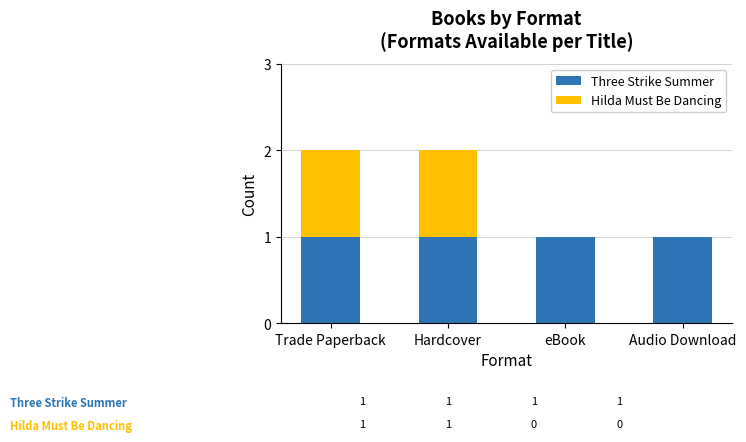

Is it true that Three Strike Summer equals 1 at Audio Download?

True